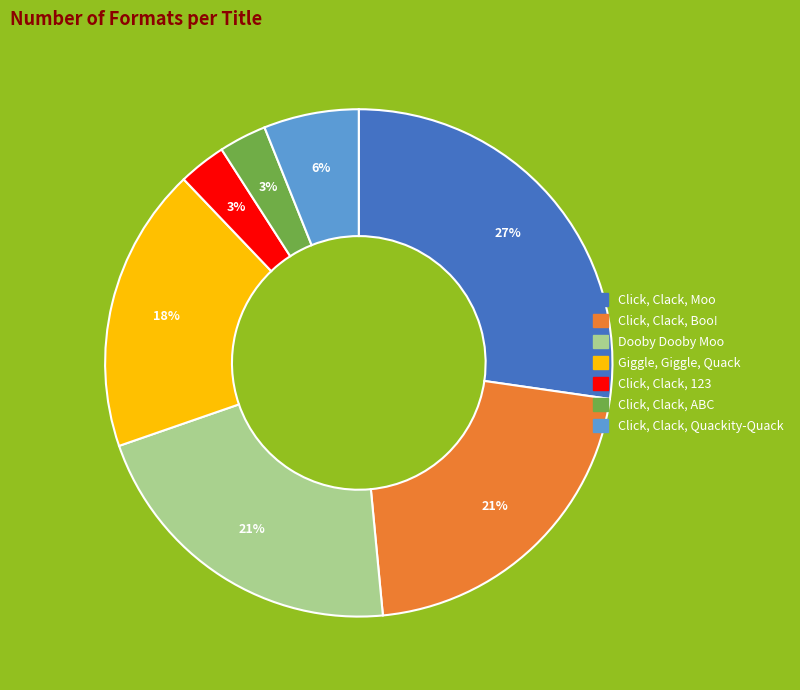

To the nearest percent, what is the average slice percentage?

14%